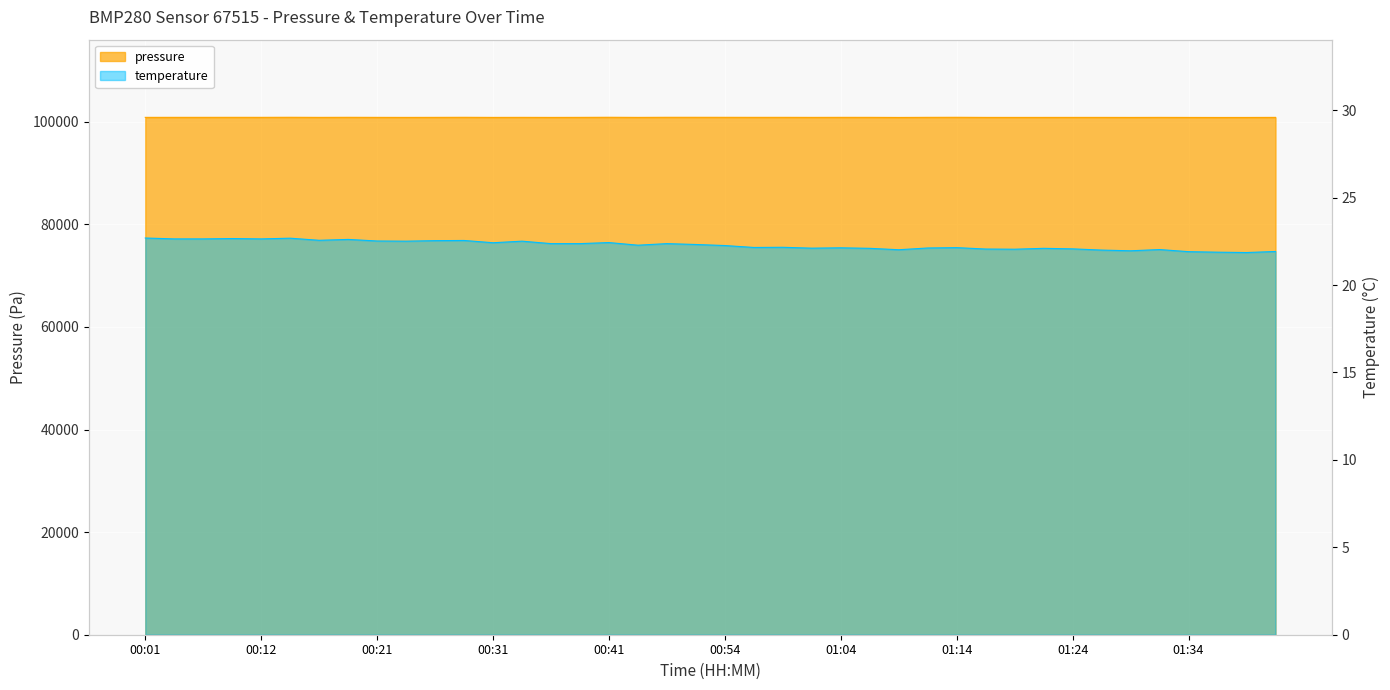

What is the spread (max minus min) of values at 00:14?

100841.3